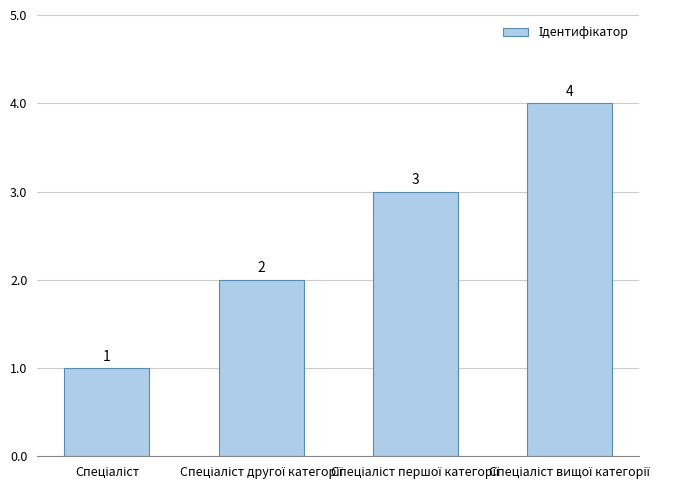

What is the maximum value shown in the chart?

4